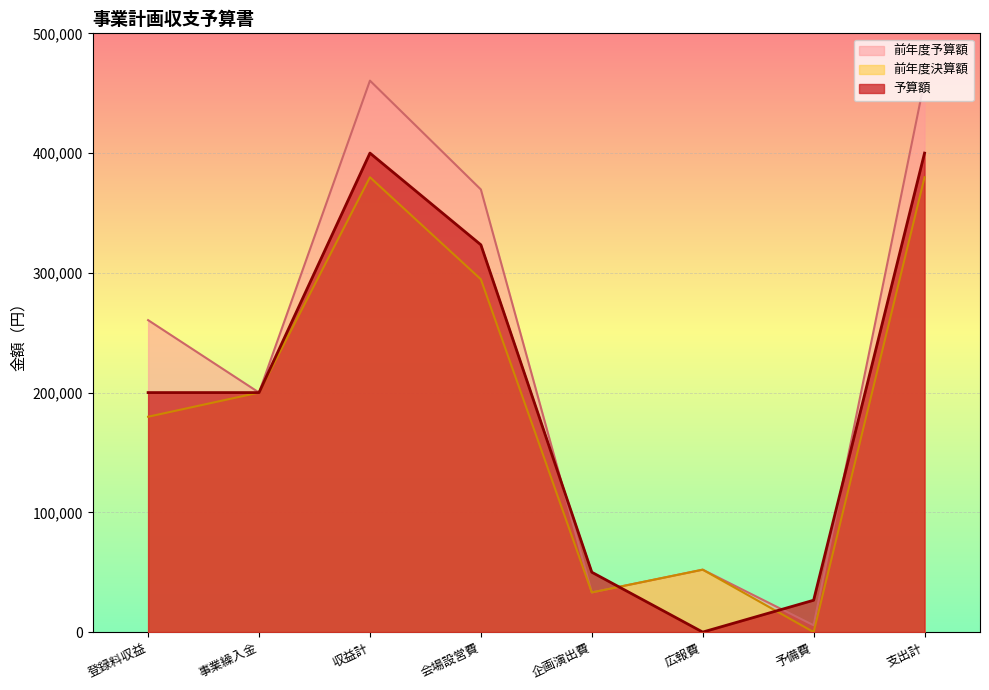

What are all the series names shown in the legend?

前年度予算額, 前年度決算額, 予算額